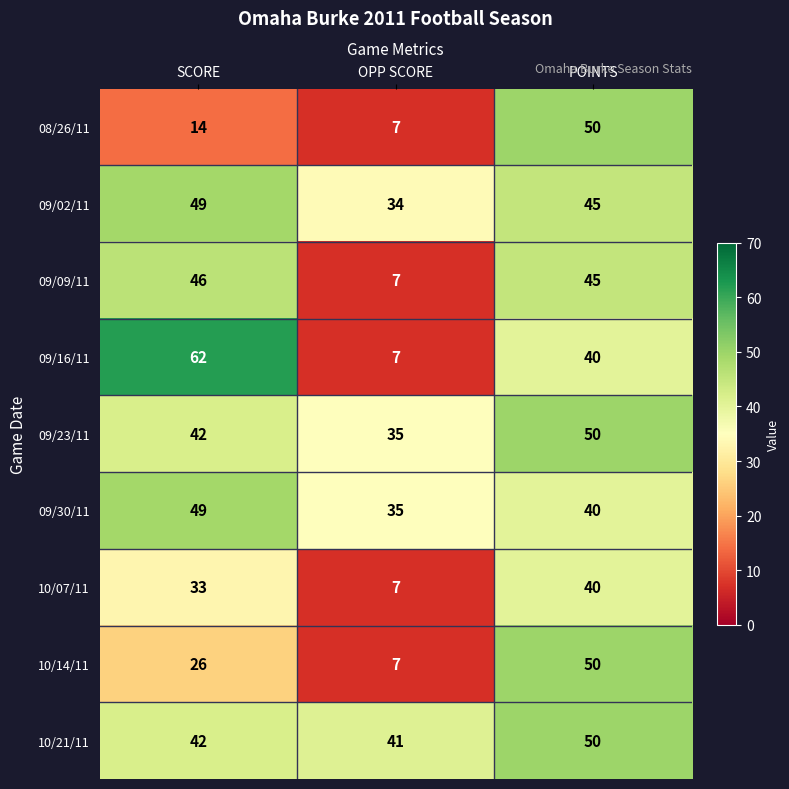

How many categories are shown in the chart?

3